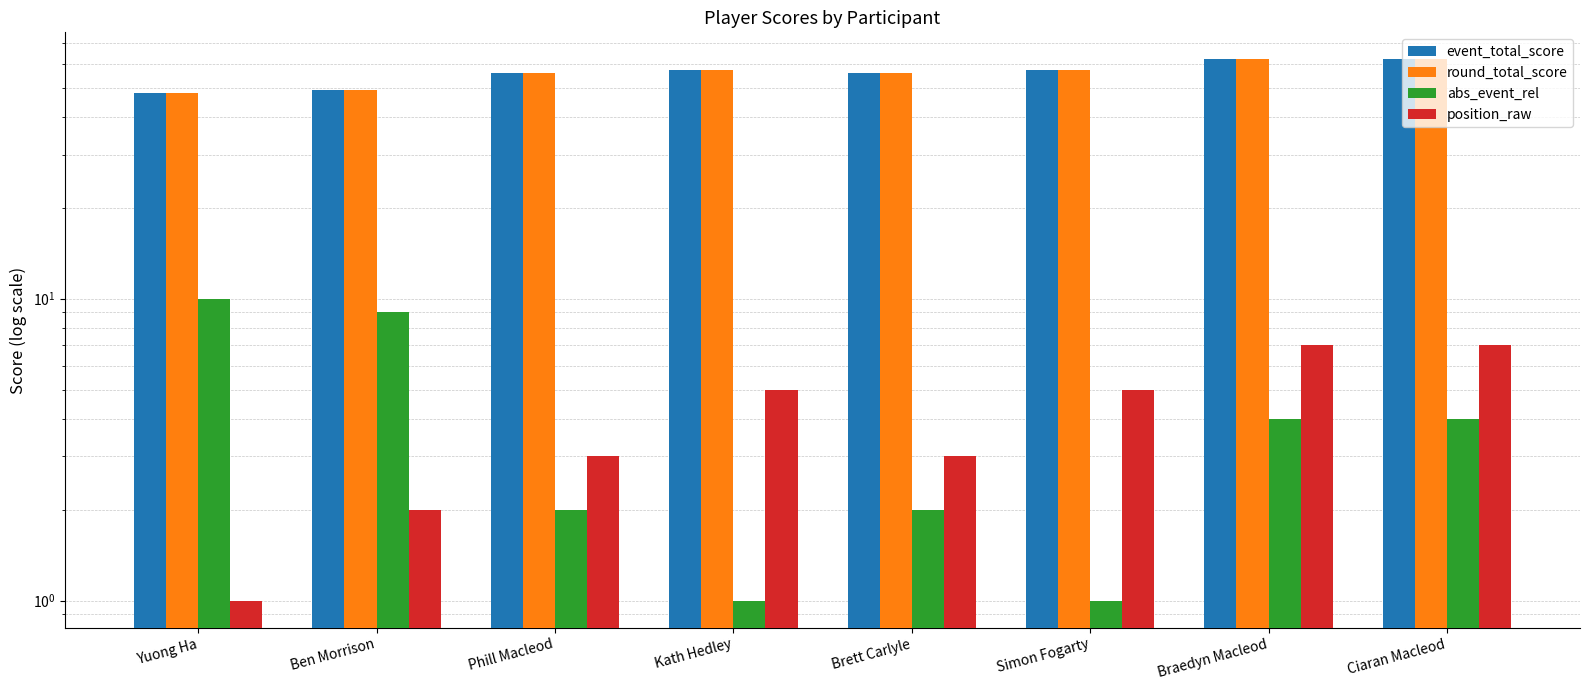

List the series in order of their peak value, lowest first.

position_raw, abs_event_rel, event_total_score, round_total_score